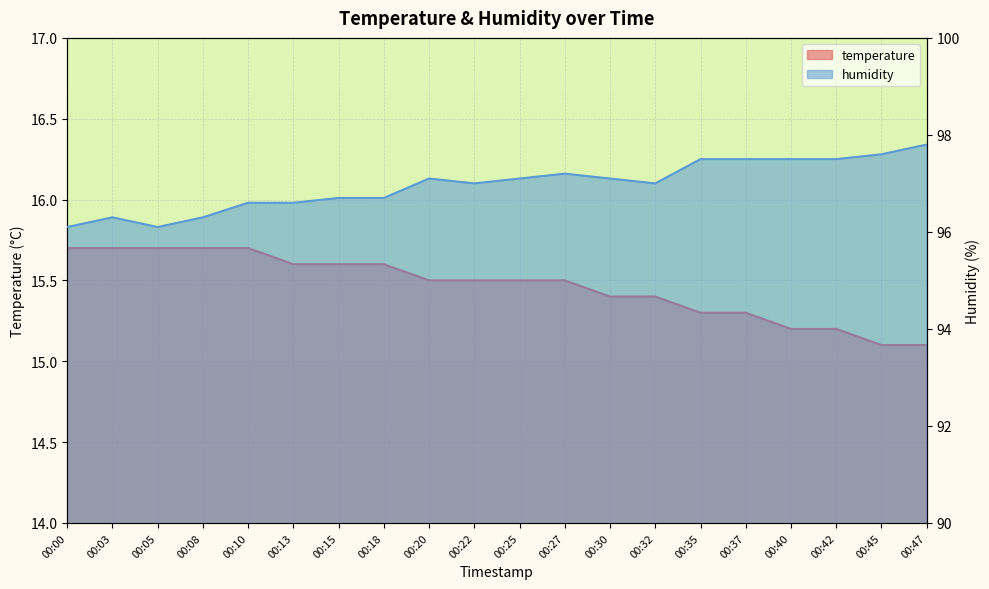

Does the chart display data point markers on the line(s)?

No